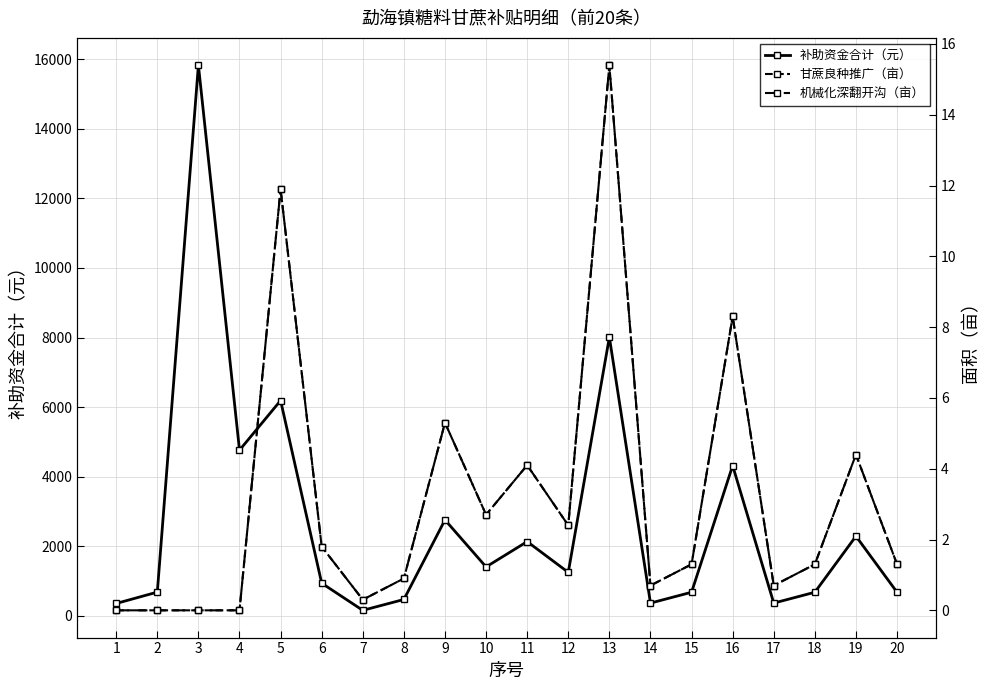

The 补助资金合计（元） series shows 4760.2 at 4. True or false?

True